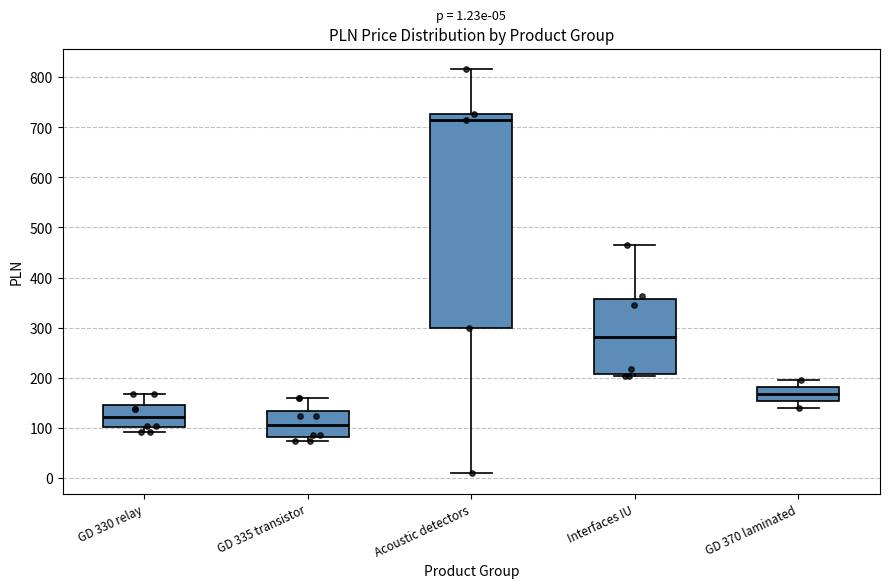

Comparing the boxes themselves (not the whiskers), which one is the tallest?

Acoustic detectors